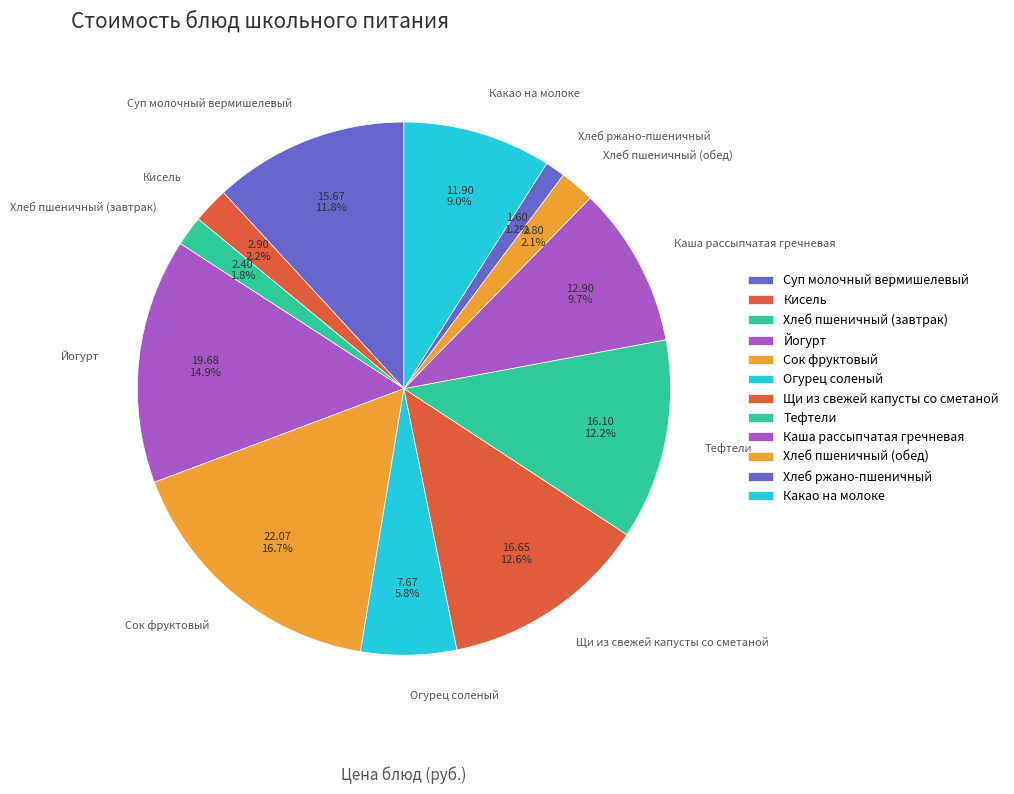

To the nearest percent, what percentage of the pie is Суп молочный вермишелевый?

12%